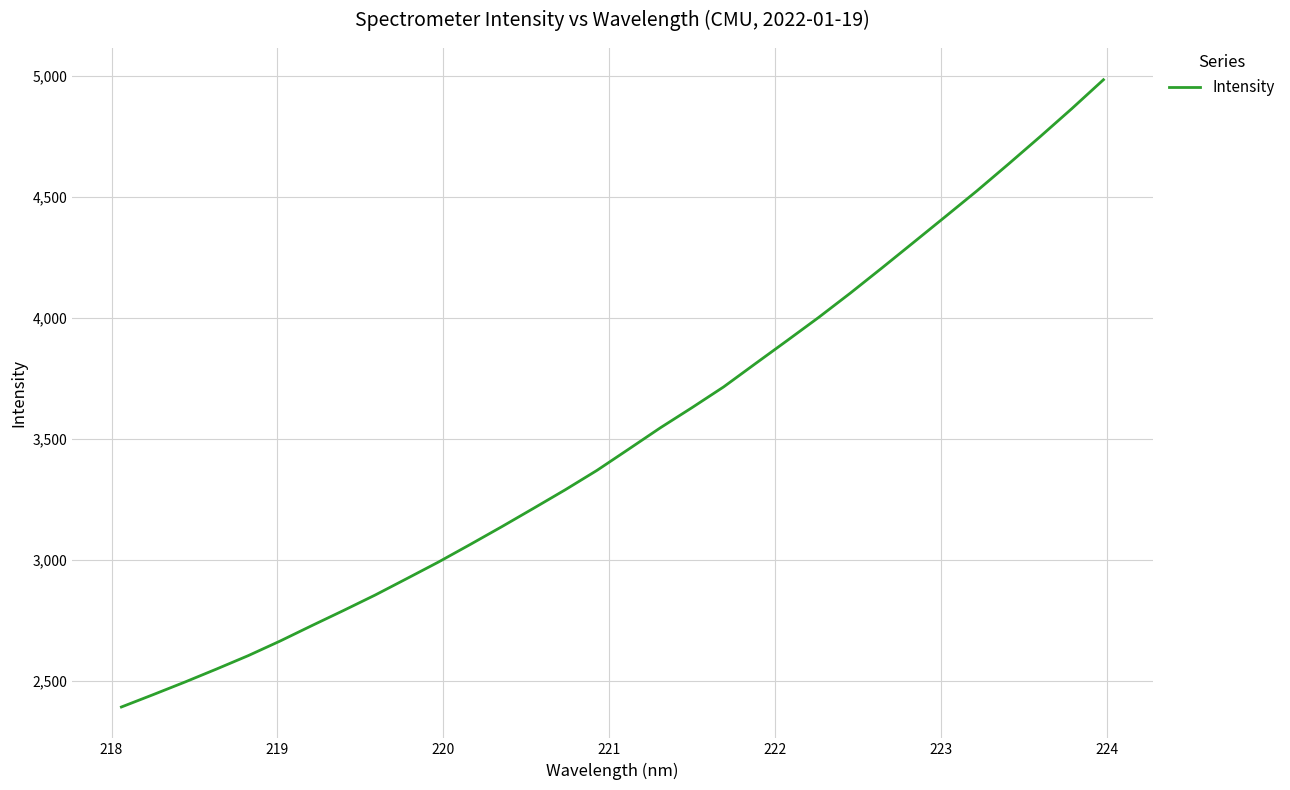

What is the minimum value shown in the chart?

2392.8